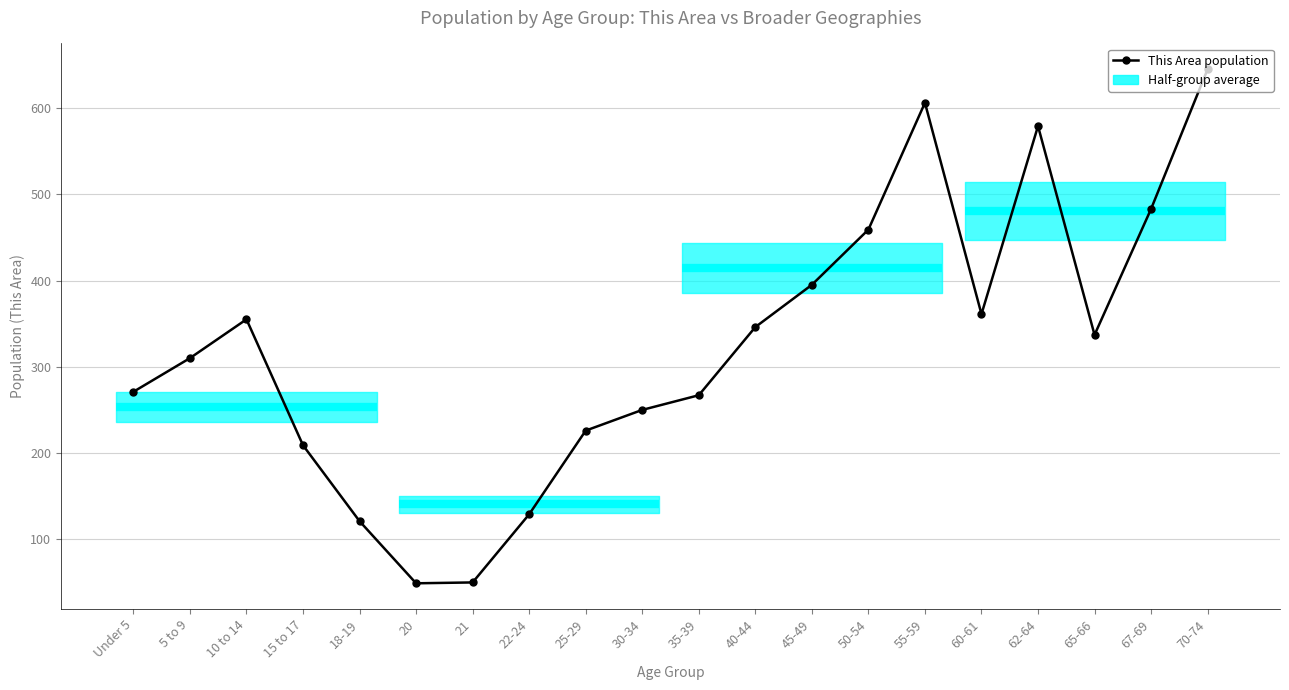

How many points are lower than both their immediate neighbors (excluding endpoints)?

3